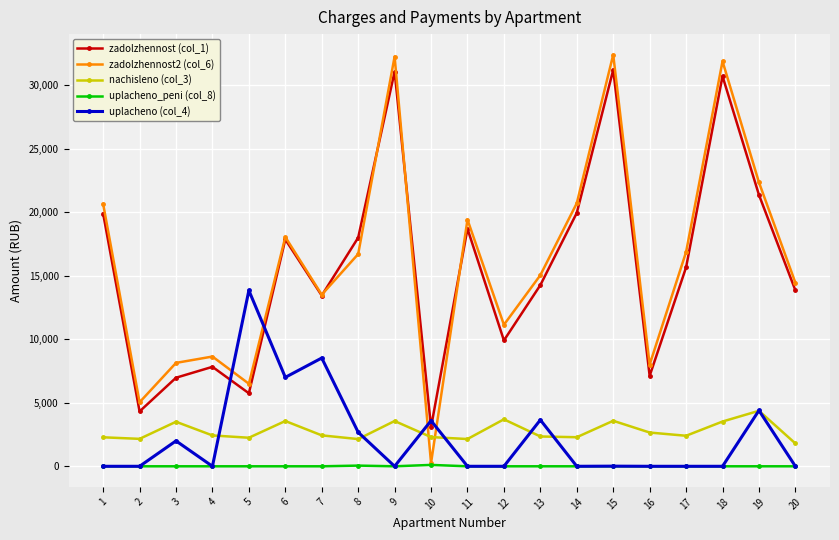

True or false: nachisleno (col_3) and uplacheno_peni (col_8) intersect in this chart.

False